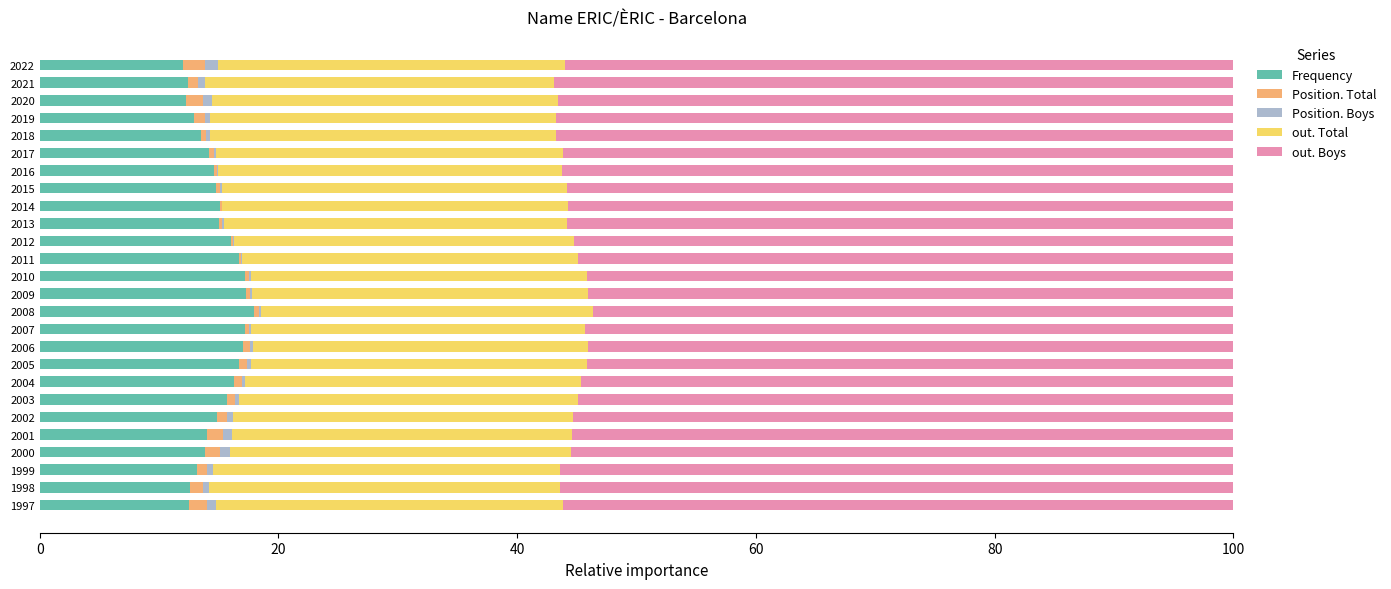

What is the maximum value for Frequency?

17.9